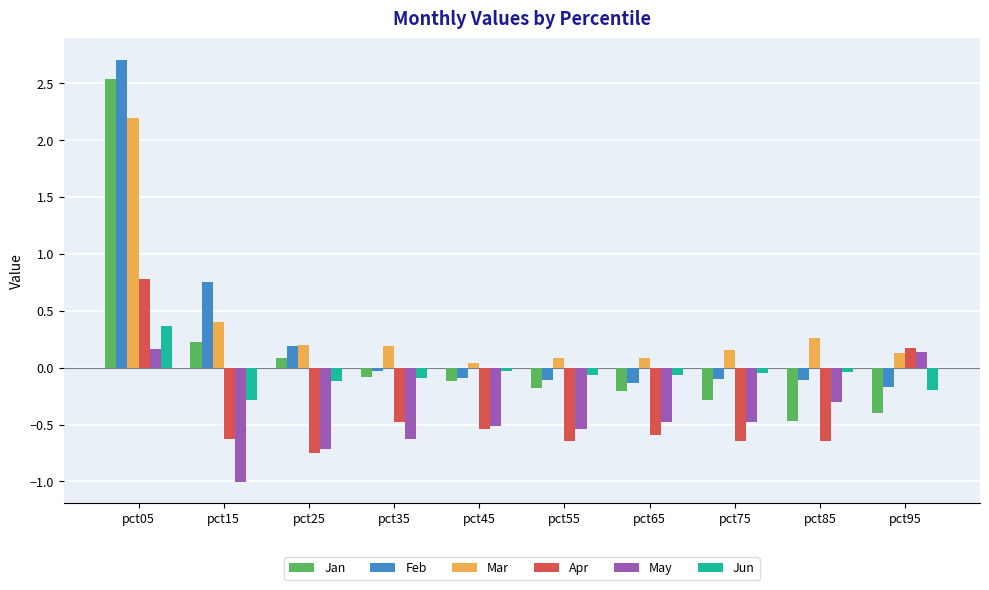

Rank the series at pct75 from lowest to highest value.

Apr, May, Jan, Feb, Jun, Mar